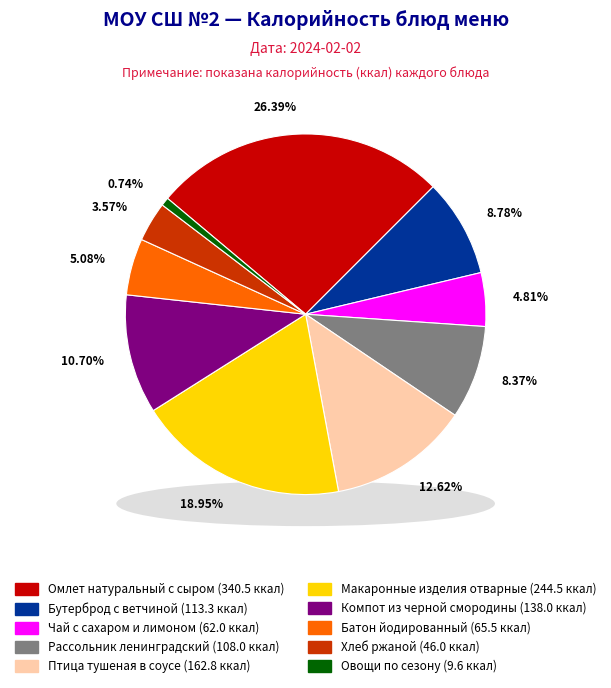

Does Компот из черной смородины account for over 50% of the chart?

No